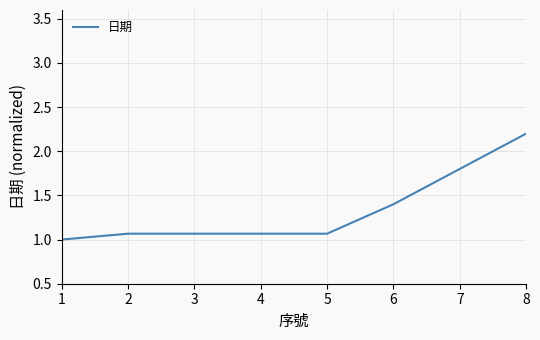

True or false: the data shows 2.7 at 7.

False